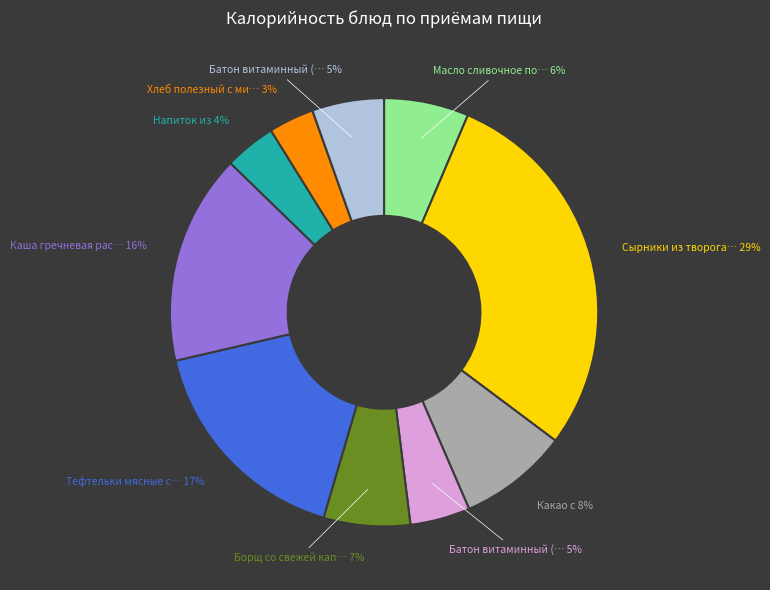

How many segments does this pie chart have?

10